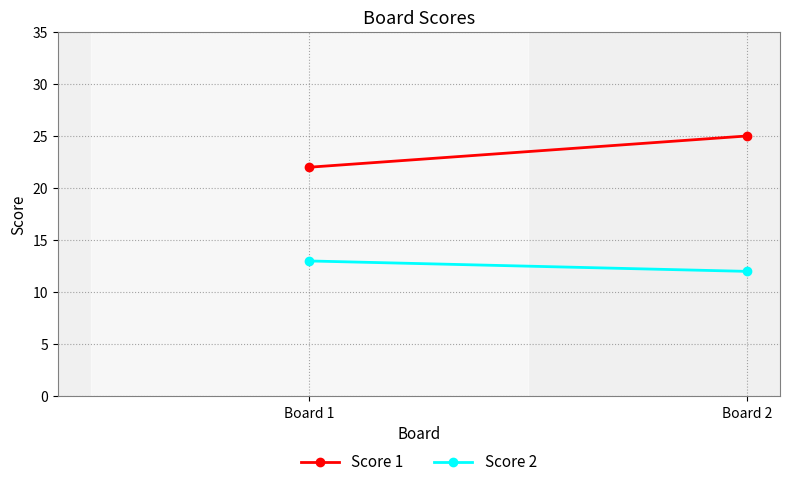

At how many categories does at least one series exceed 15?

2